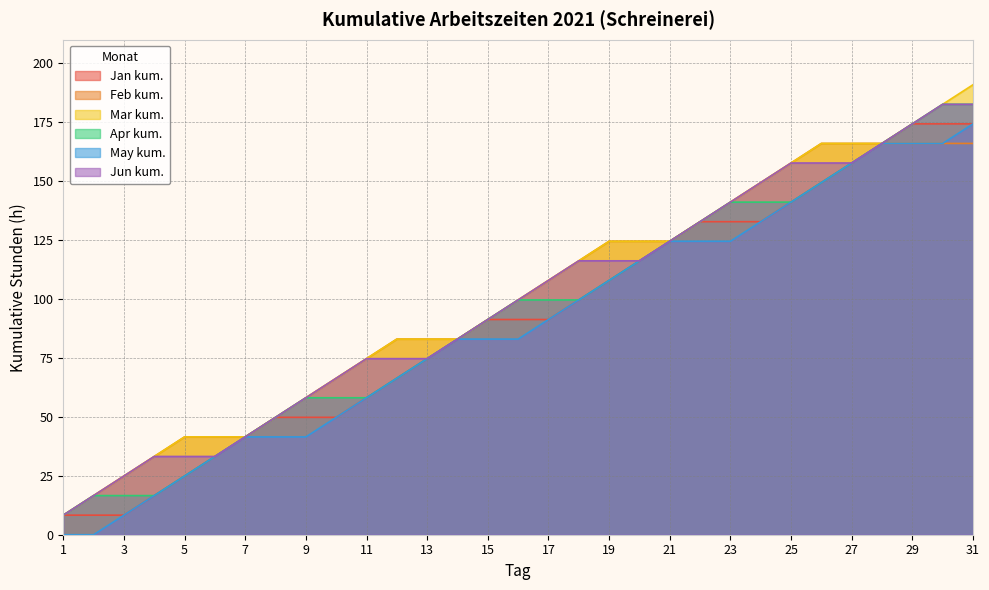

What is the difference between the maximum and second lowest values in the Feb kum. series?

149.4